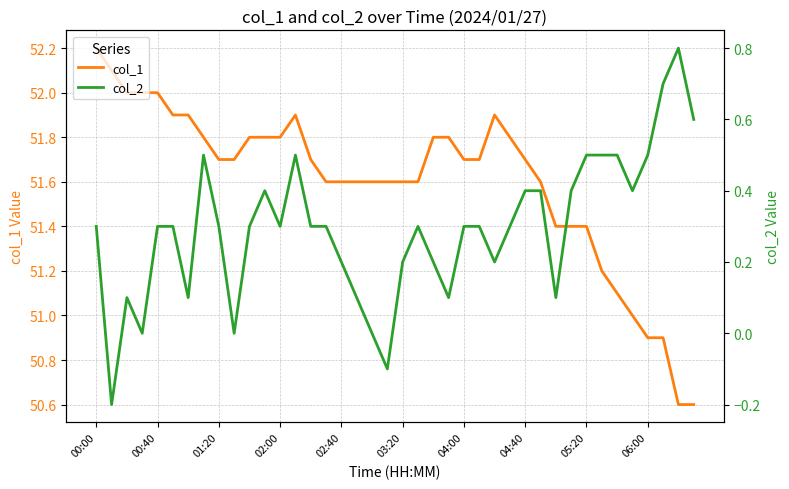

Which category has the highest value in the col_1 series?

00:00